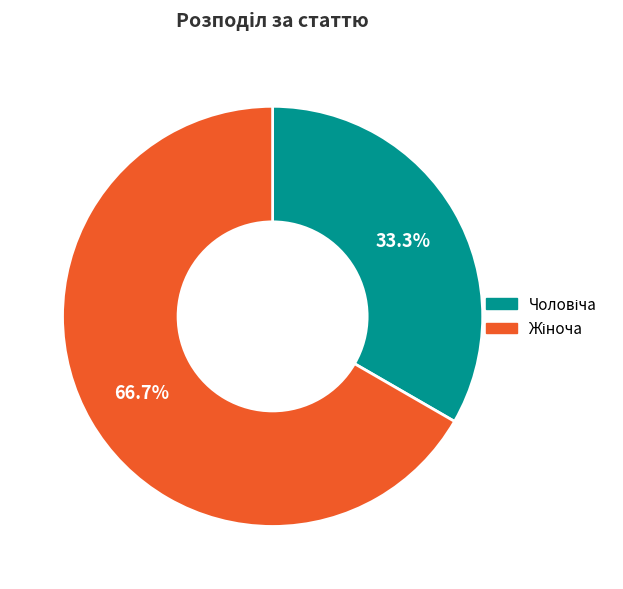

Is there any slice that represents more than half of the pie?

Yes